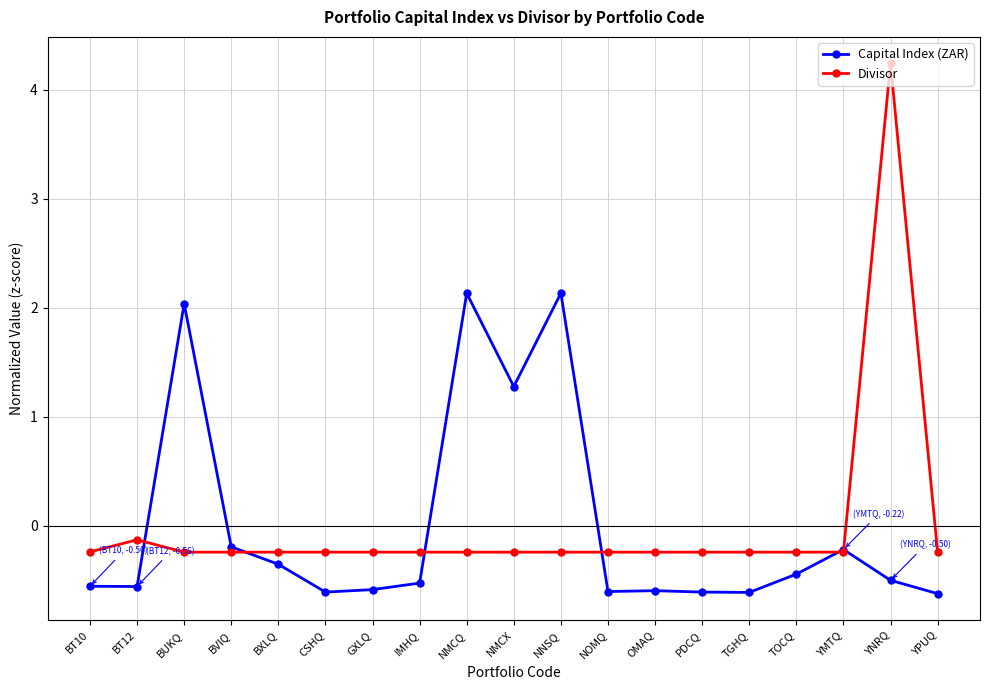

What is the greatest value displayed?

4.2